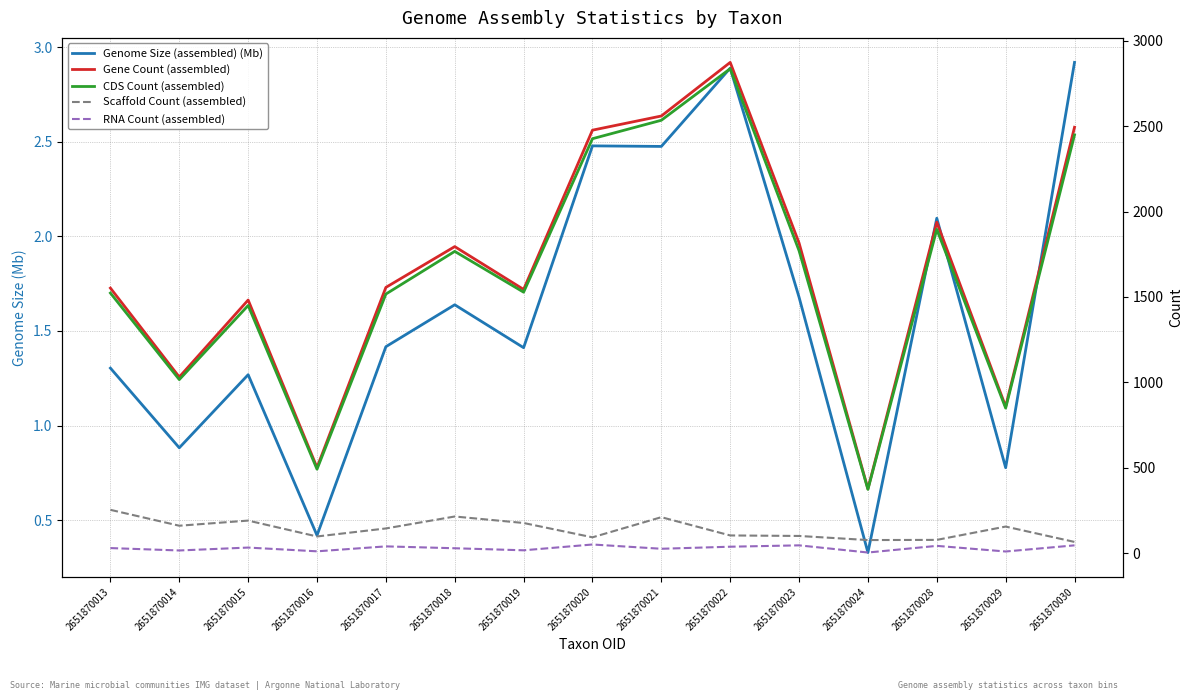

What are all the series names shown in the legend?

Genome Size (assembled) (Mb), Gene Count (assembled), CDS Count (assembled), Scaffold Count (assembled), RNA Count (assembled)